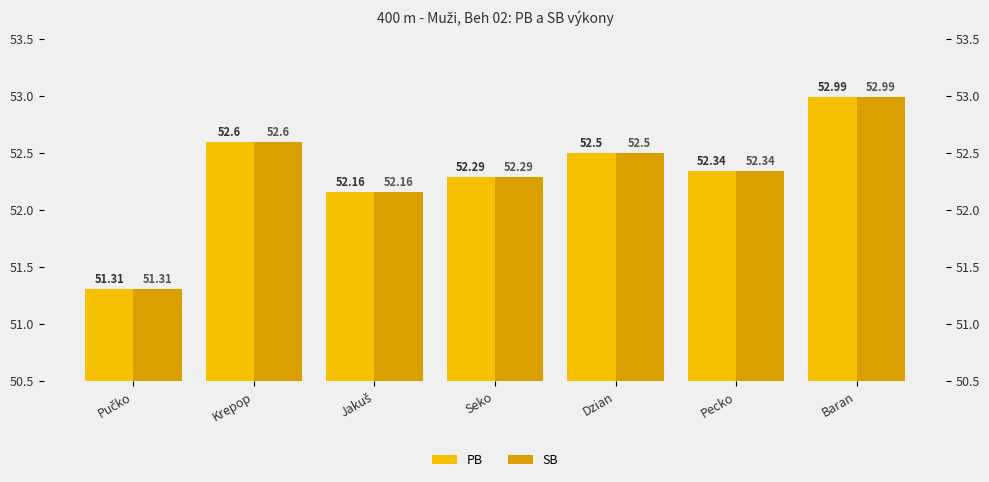

What is the label of the 5th bar from the left?

Dzian